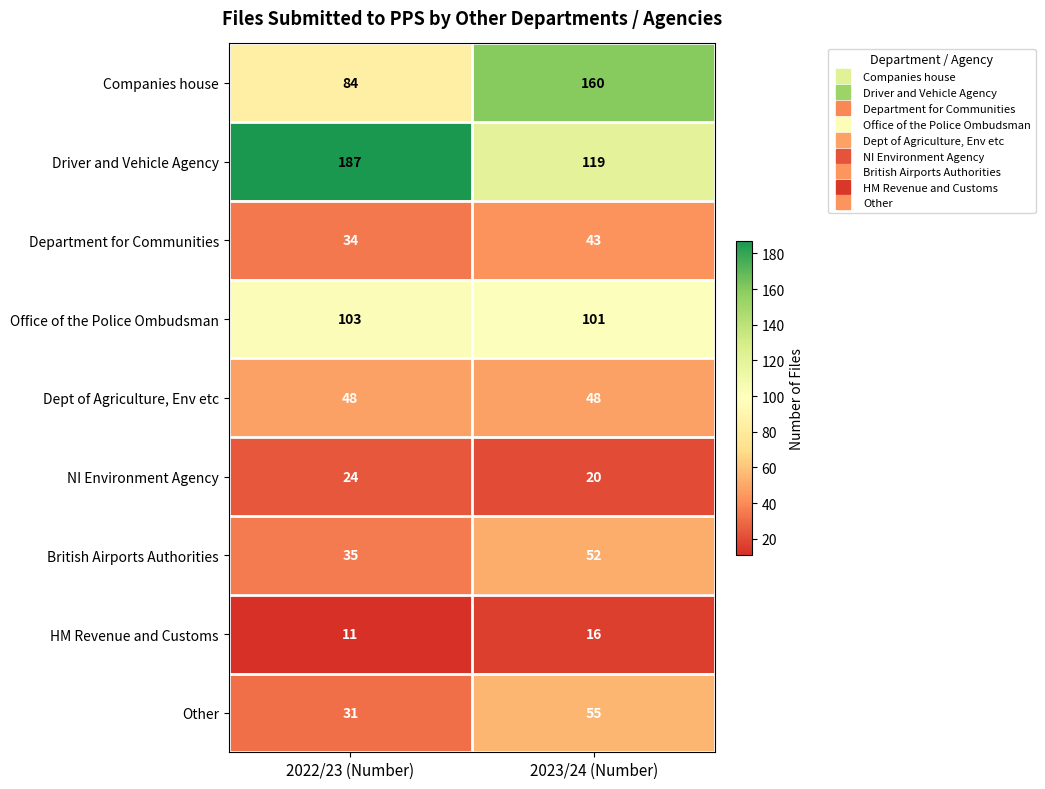

Which series changed the most between 2022/23 (Number) and 2023/24 (Number)?

Companies house